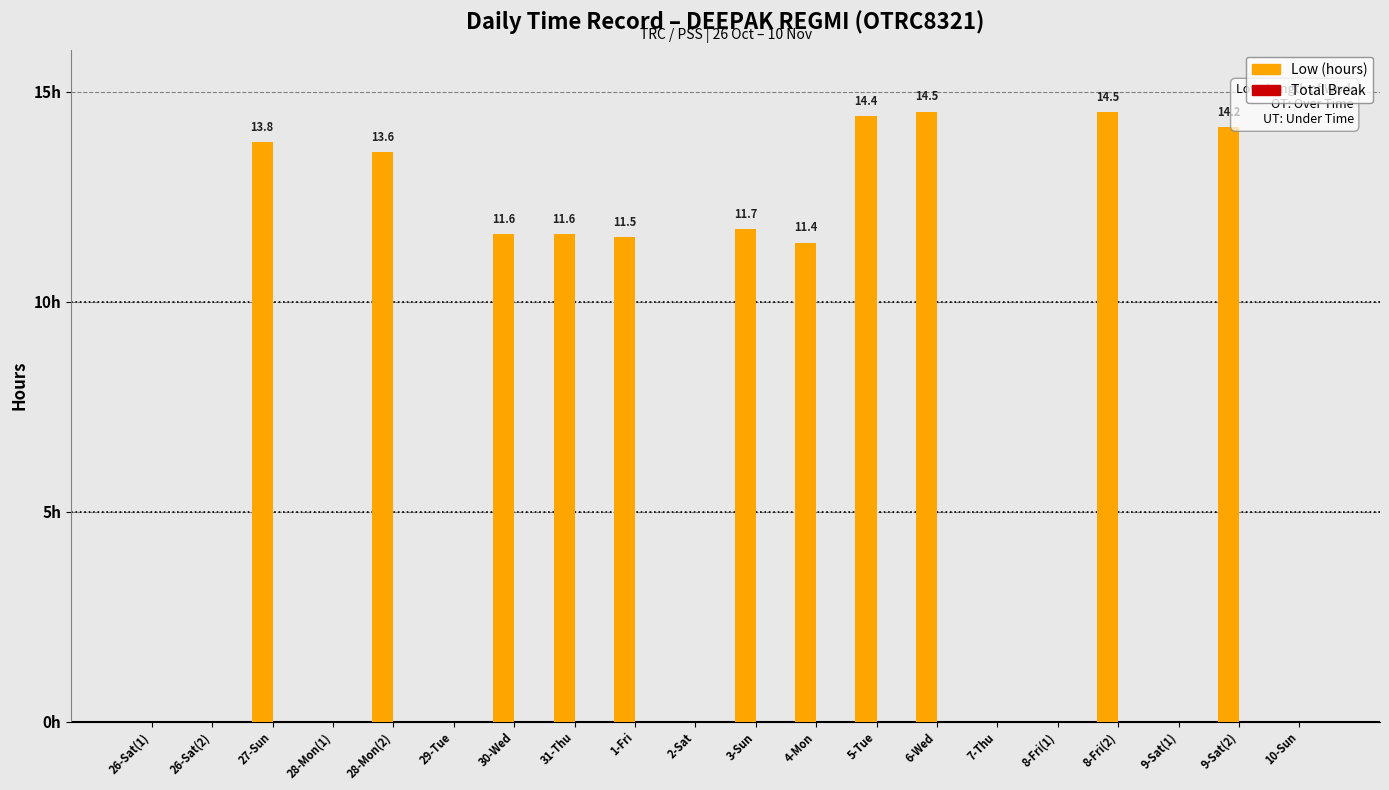

Which has a higher value, 10-Sun or 8-Fri(2)?

8-Fri(2)